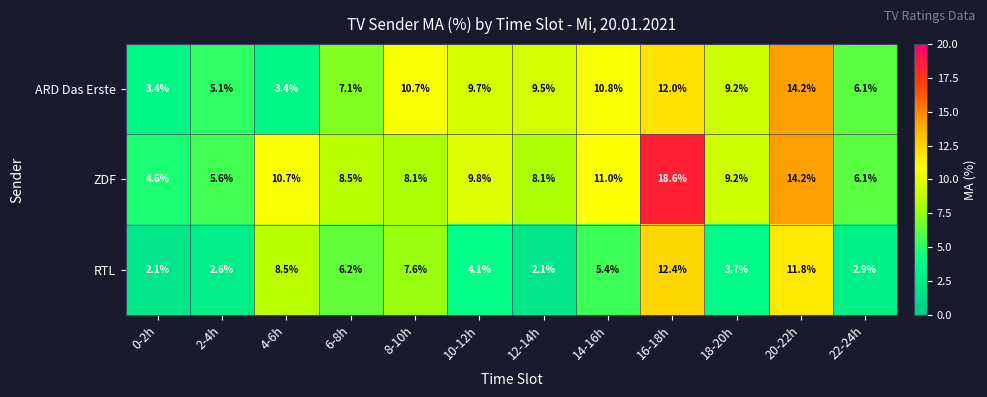

Which series has the largest total across all categories?

ZDF